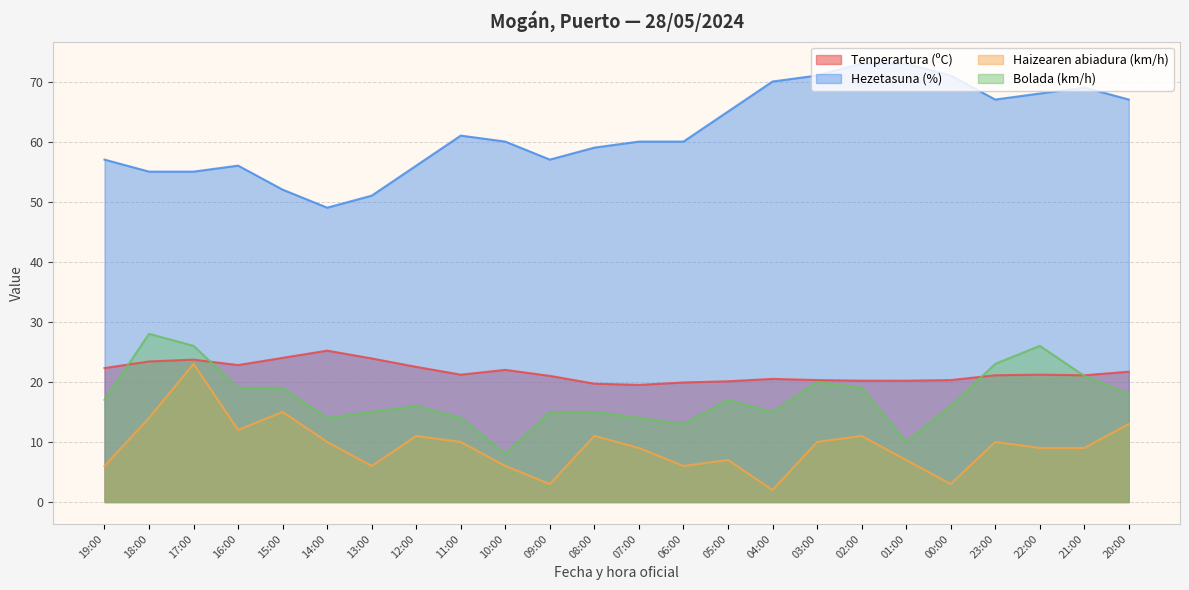

At which label is Hezetasuna (%) closest to 61?

11:00